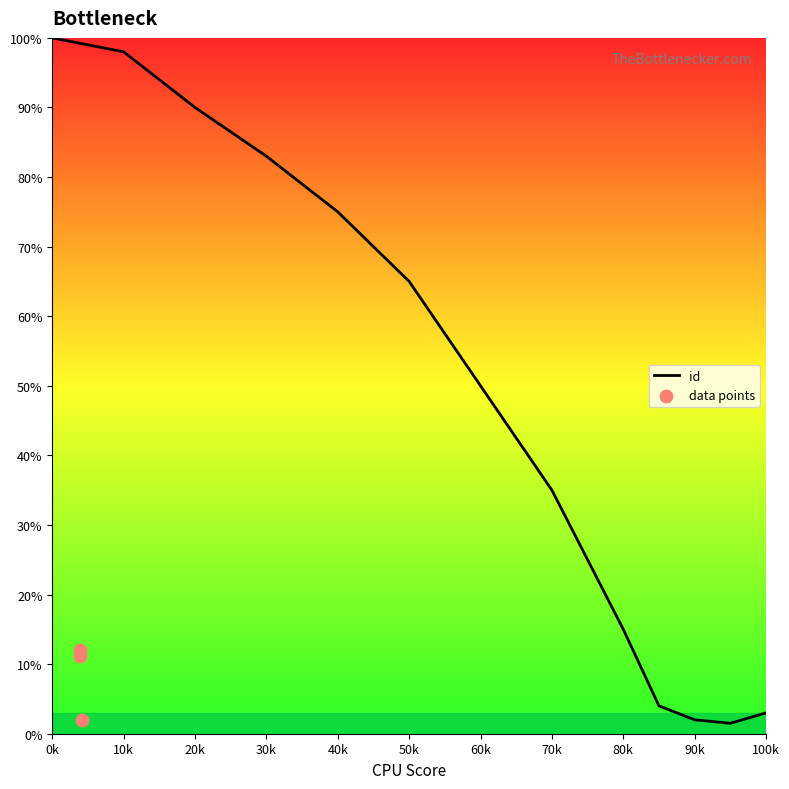

What is the change in value from 3888 to 4229?

-10.0